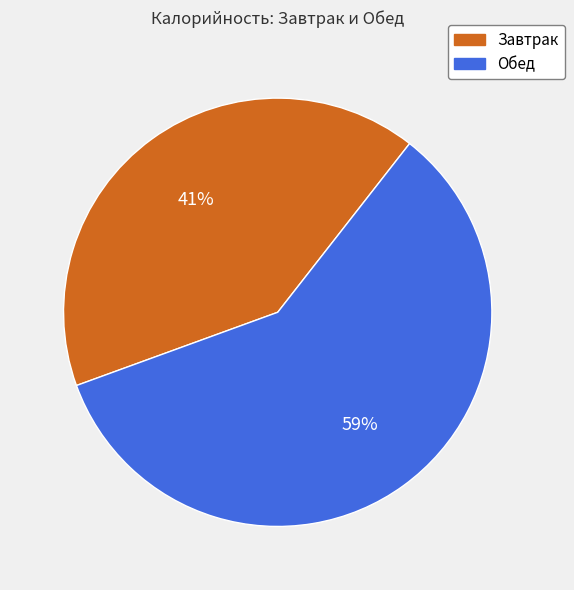

Rank the categories by value from highest to lowest.

Обед, Завтрак